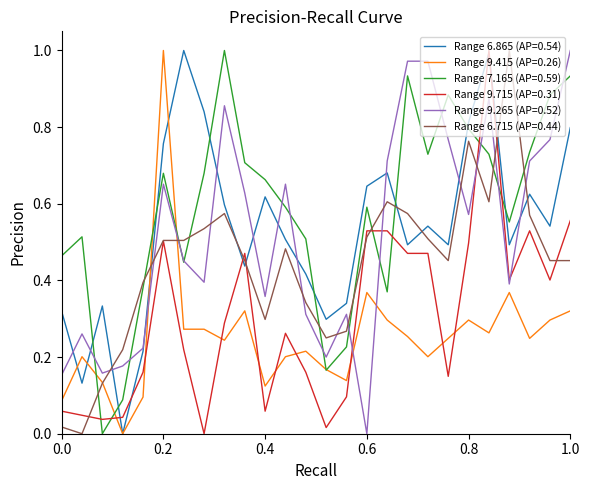

Which series has the largest total across all categories?

Range 7.165 (AP=0.59)